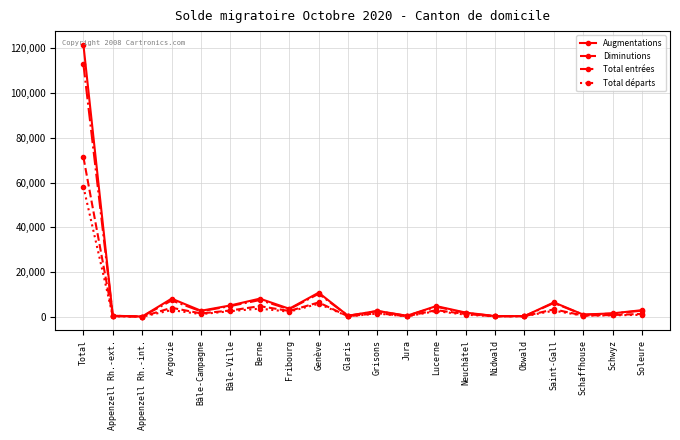

Where is the first local maximum for Augmentations?

Argovie